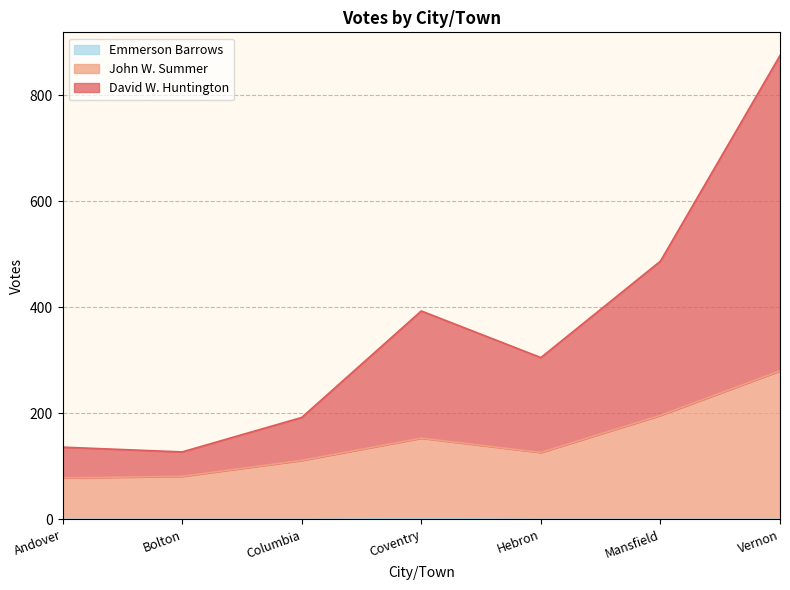

What is the total value across all series at Bolton?

127